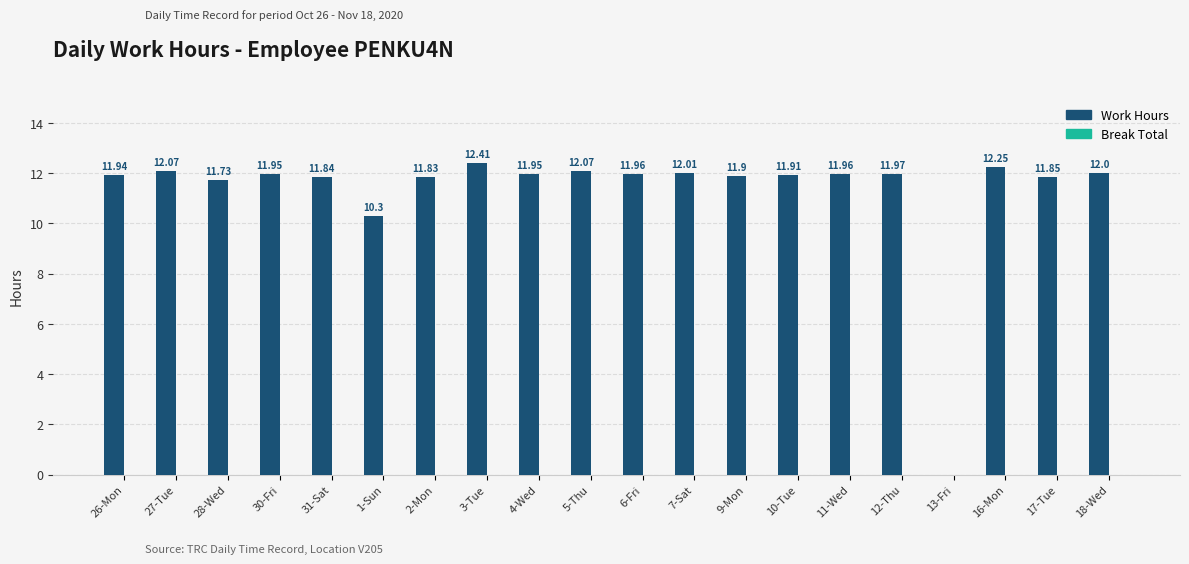

What is the change in value from 31-Sat to 7-Sat?

+0.2